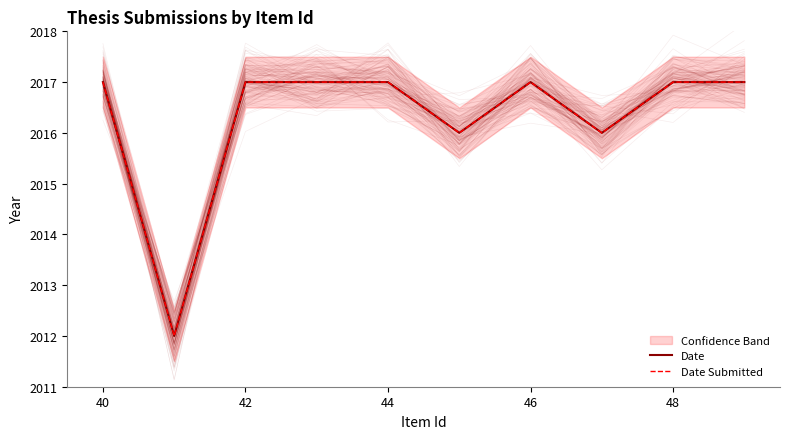

What are all the series names shown in the legend?

Date, Date Submitted